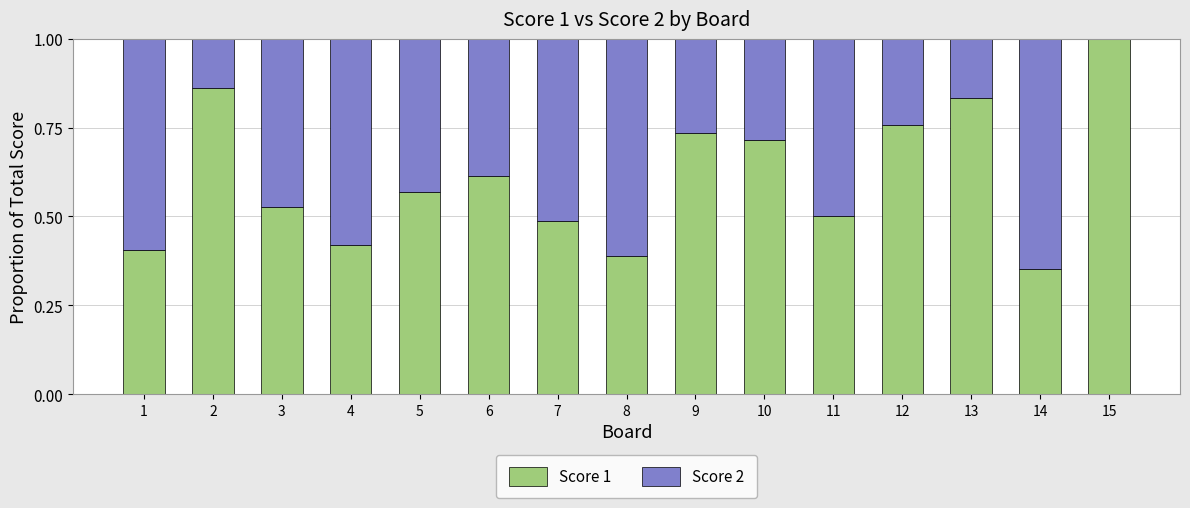

What is the total value across all series at 12?

1.0